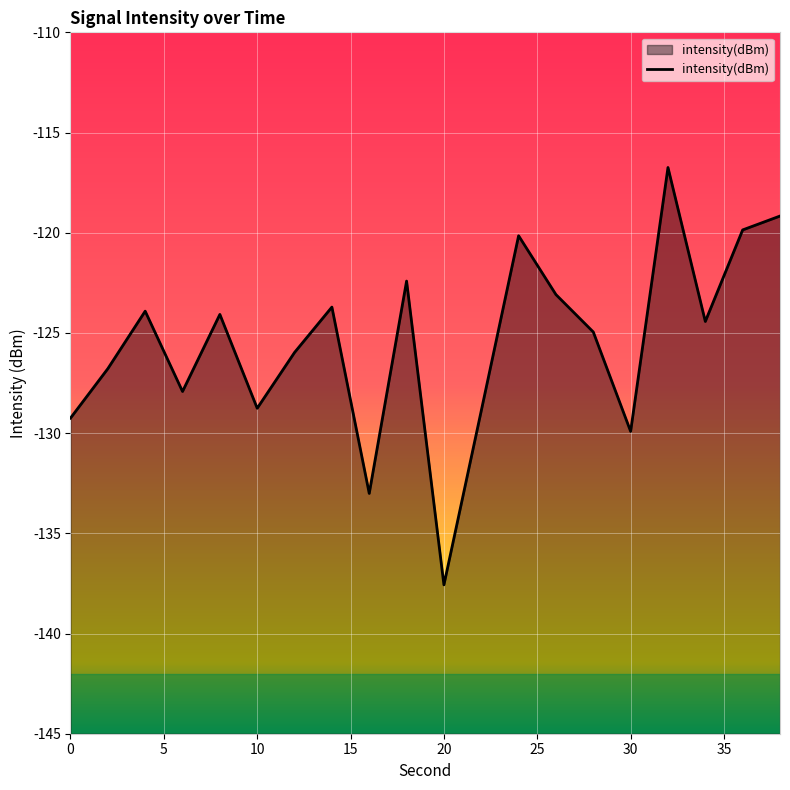

What is the maximum value shown in the chart?

-116.7